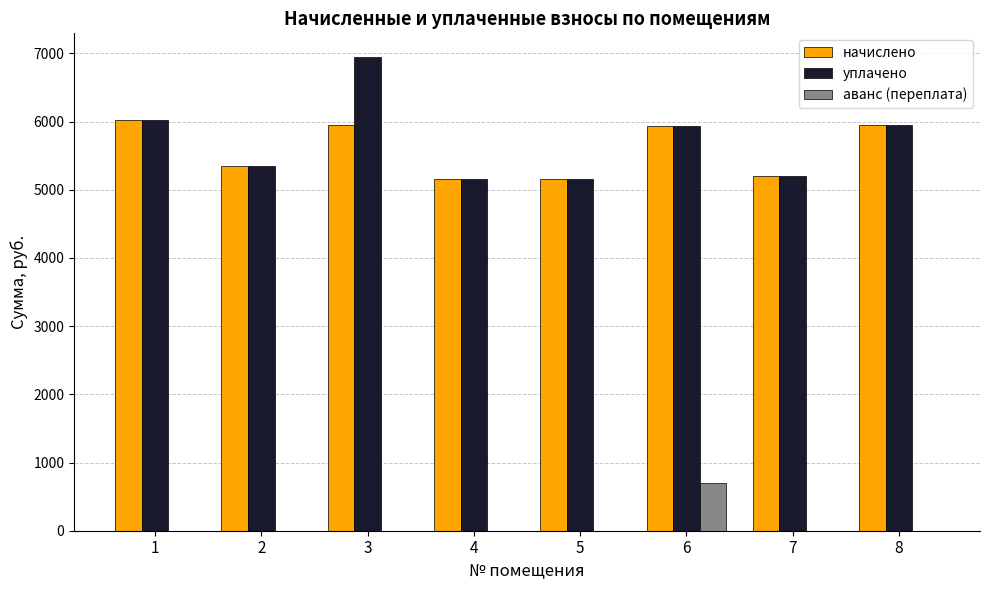

What is the sum of all аванс (переплата) values?

698.8